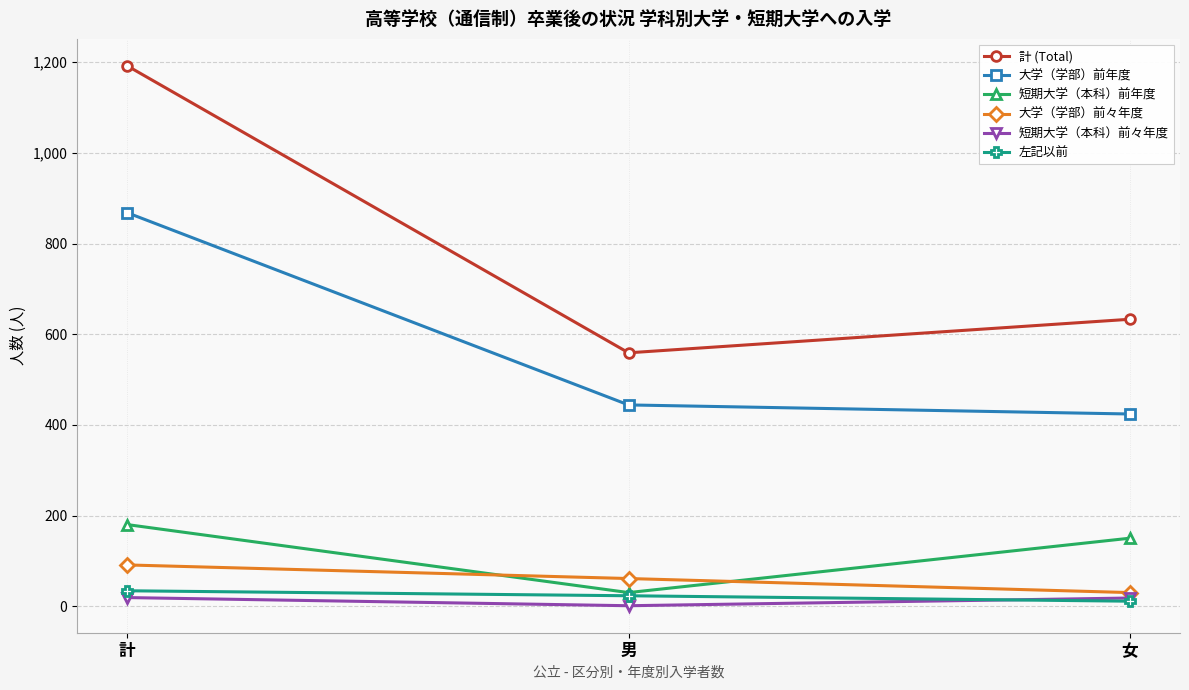

What is the spread (max minus min) of values at 男?

558